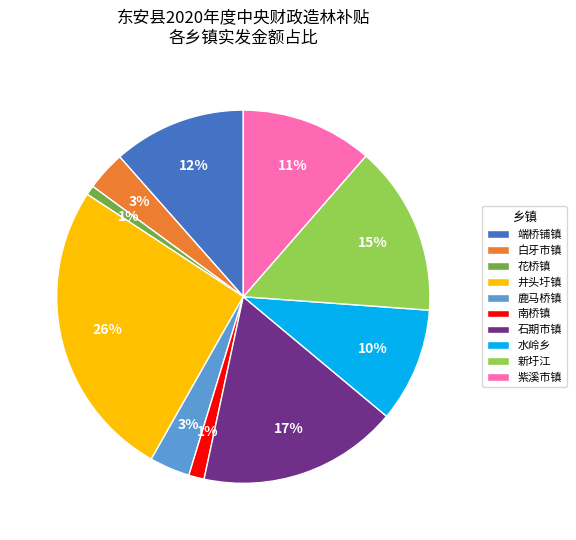

Is the sum of 水岭乡 and 花桥镇 greater than half?

No